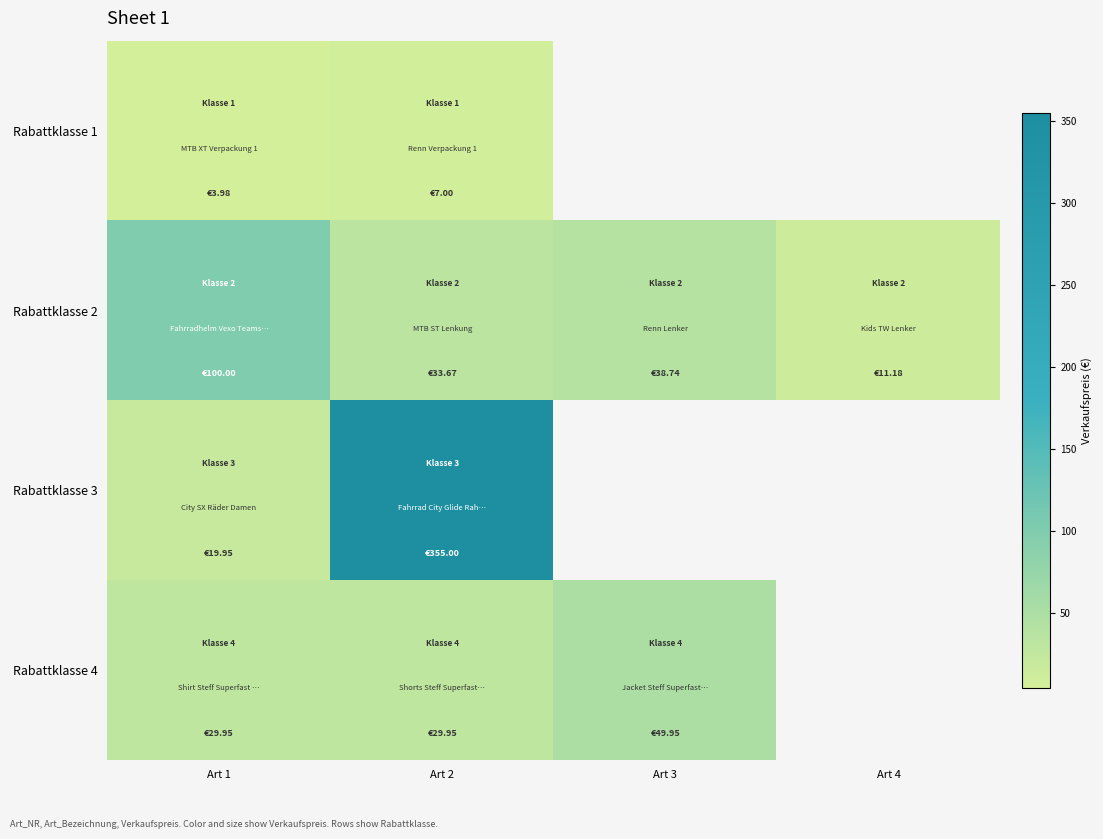

The value of Rabattklasse 3 at Art 2 is 112.9. True or false?

False